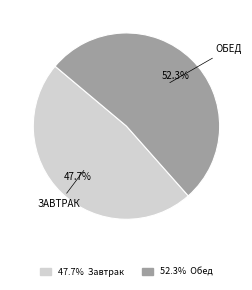

Does any single category account for the majority?

Yes